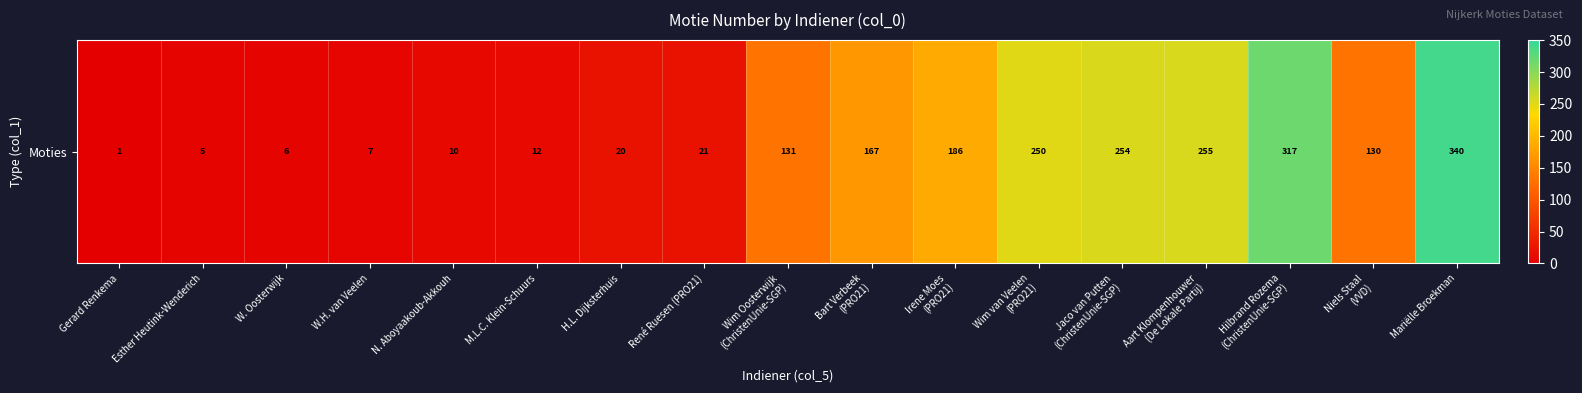

What is the change in value from M.L.C. Klein-Schuurs to René Ruesen (PRO21)?

+9